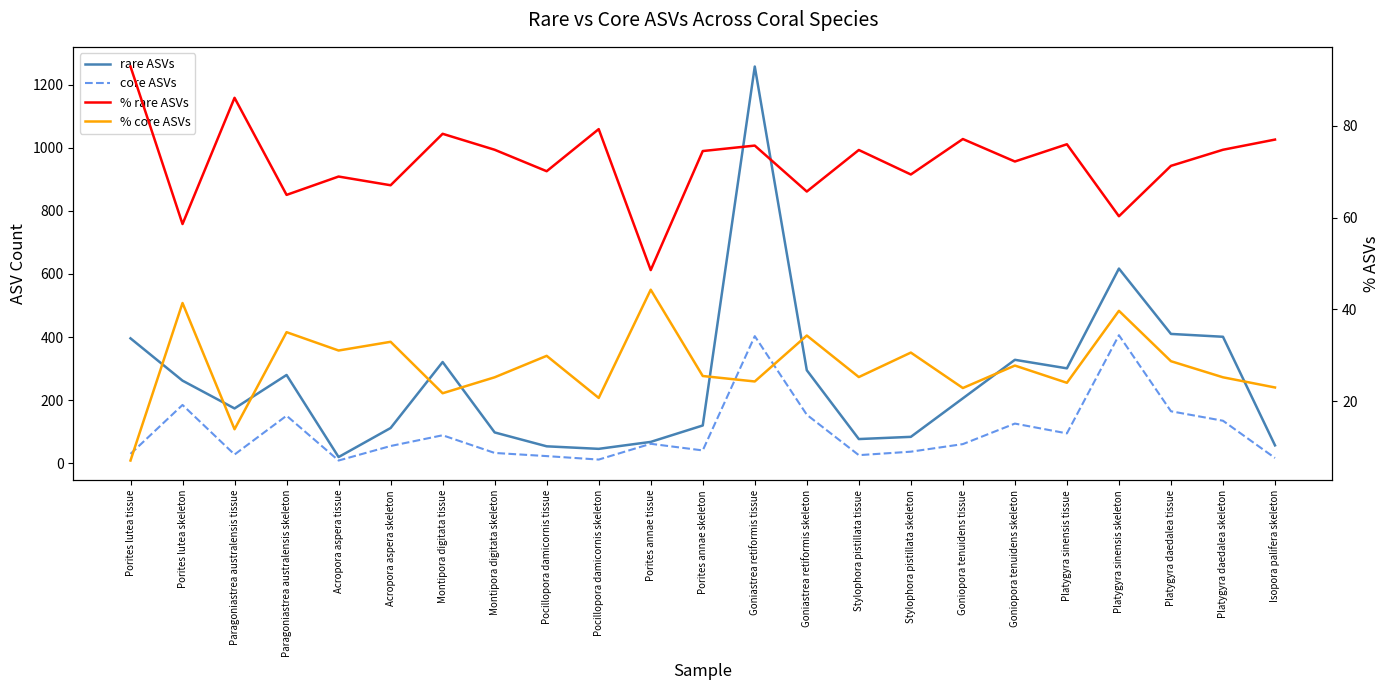

At which category is the sum across all series the highest?

Goniastrea retiformis tissue